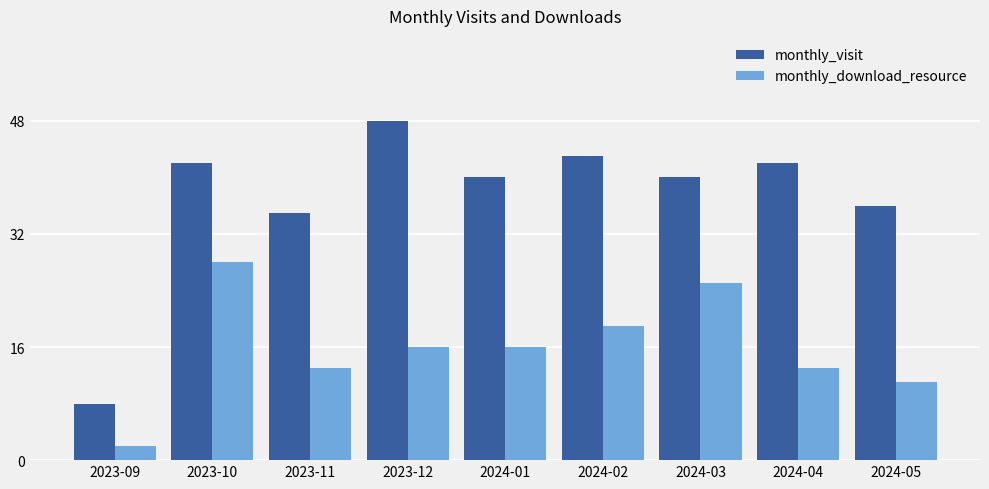

Which series has the largest total across all categories?

monthly_visit